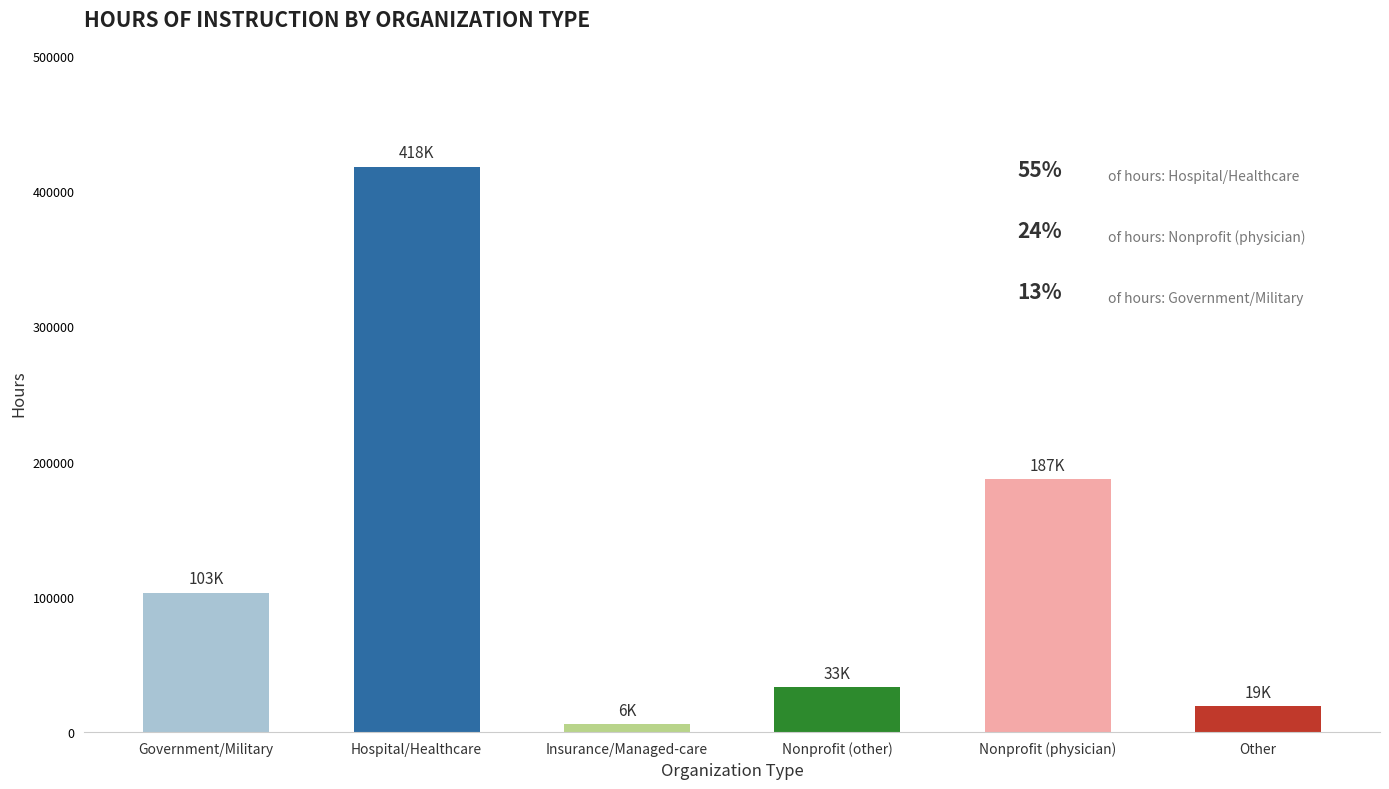

What is the label of the 1st bar from the left?

Government/Military